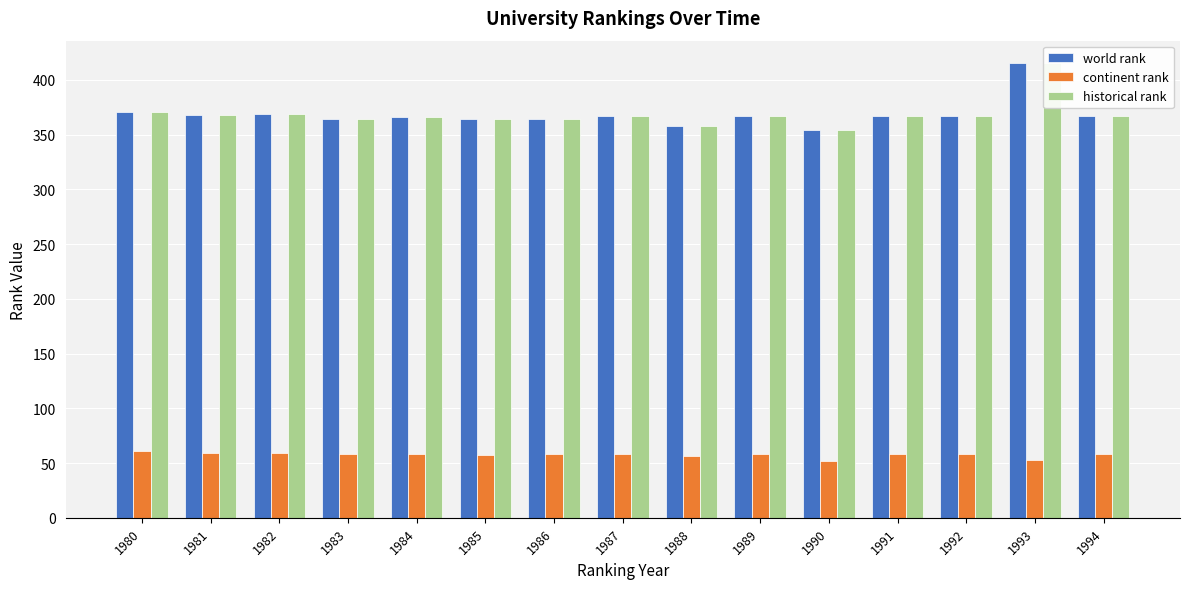

Reading left to right, transcribe all the data shown in this chart.

world rank: 1980=371	1981=368	1982=369	1983=364	1984=366	1985=364	1986=364	1987=367	1988=358	1989=367	1990=354	1991=367	1992=367	1993=415	1994=367
continent rank: 1980=61	1981=59	1982=59	1983=58	1984=58	1985=57	1986=58	1987=58	1988=56	1989=58	1990=52	1991=58	1992=58	1993=53	1994=58
historical rank: 1980=371	1981=368	1982=369	1983=364	1984=366	1985=364	1986=364	1987=367	1988=358	1989=367	1990=354	1991=367	1992=367	1993=415	1994=367